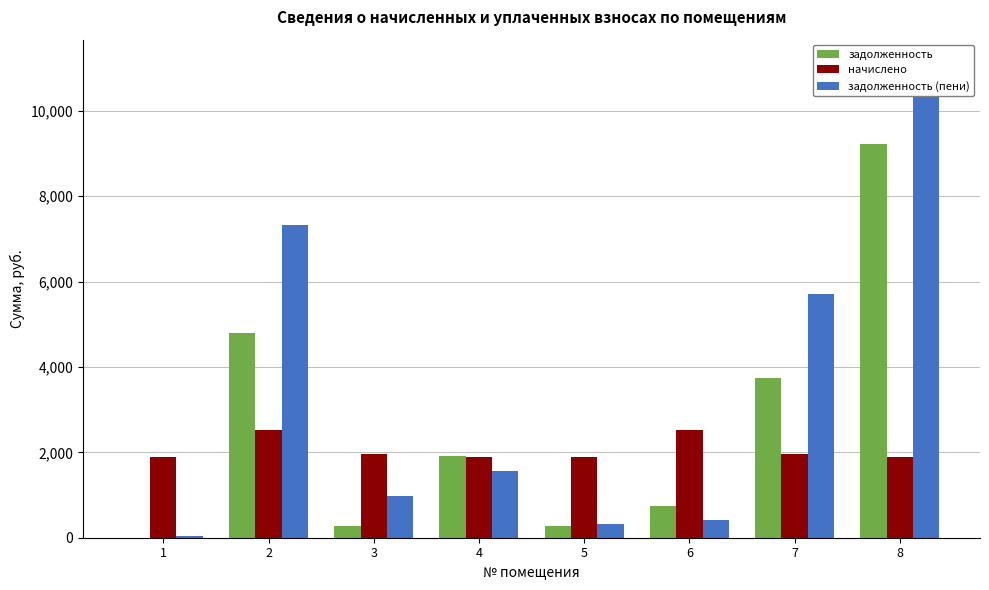

Which has a higher value, 6 or 5?

6